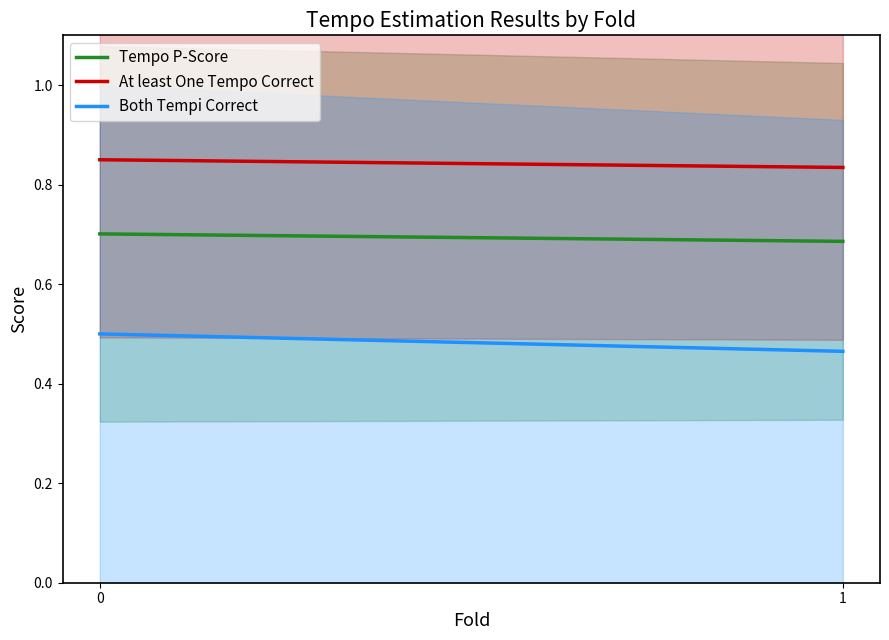

What is the value of the Tempo P-Score point at the 1st from the left?

0.7